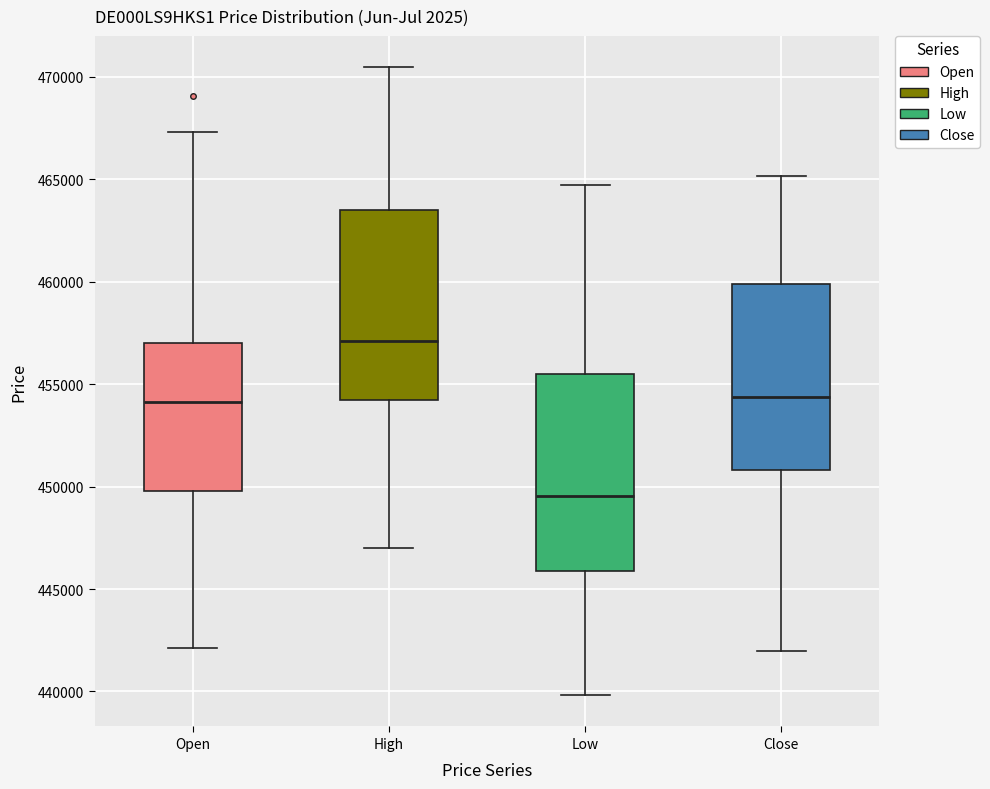

Reading left to right, read every box against the y-axis: the position of its median line, the range the box covers, and the ends of its whiskers. The values are not printed on the chart, so give them approximately, as read against the axis.

Open: median 454000, box 450000 to 457000, whiskers 442000 to 467500
High: median 457000, box 454000 to 463500, whiskers 447000 to 470500
Low: median 449500, box 446000 to 455500, whiskers 440000 to 464500
Close: median 454500, box 451000 to 460000, whiskers 442000 to 465000